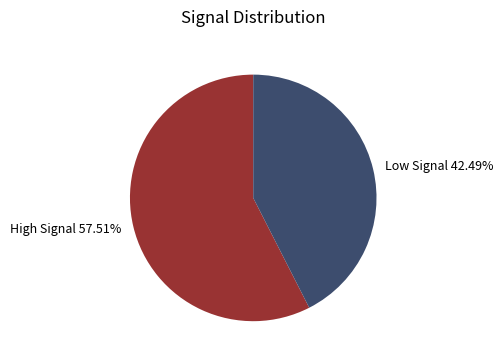

Is there any slice that represents more than half of the pie?

Yes